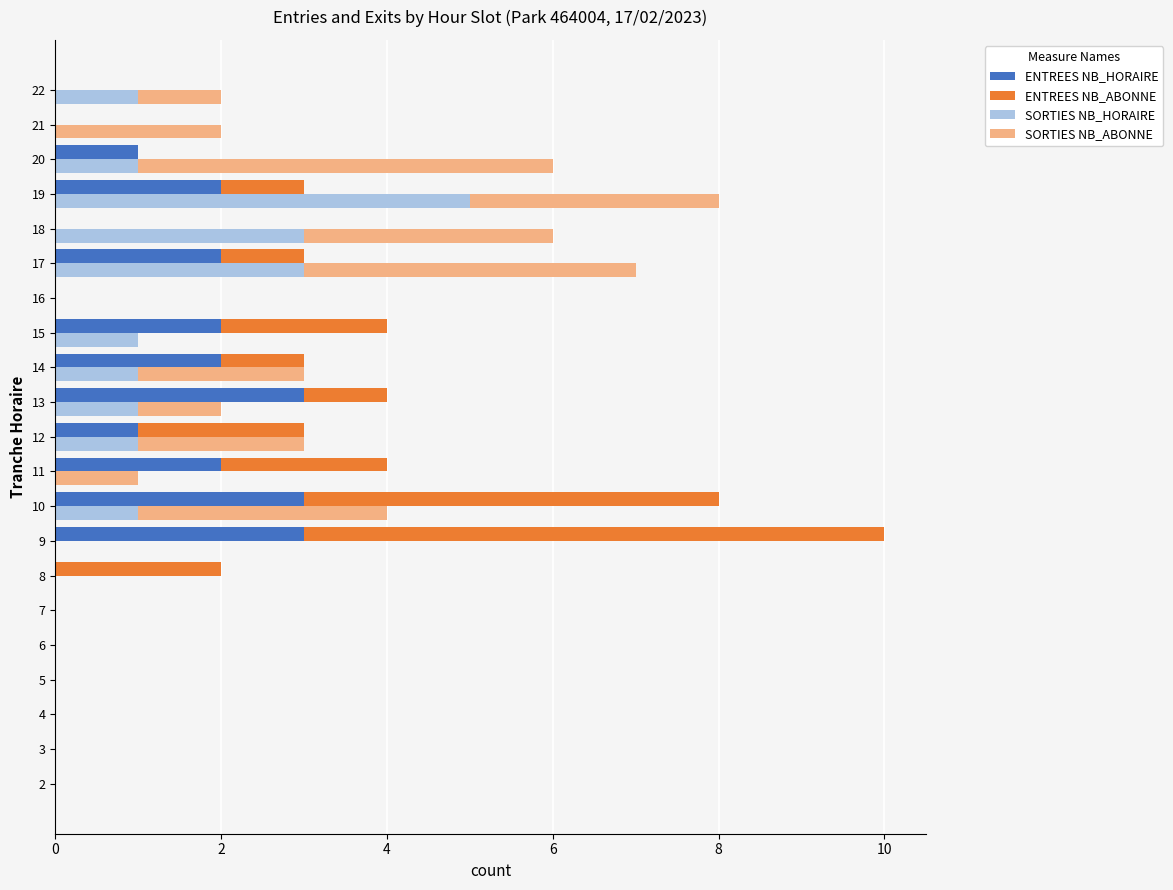

What is the label of the 3rd bar from the left?

4